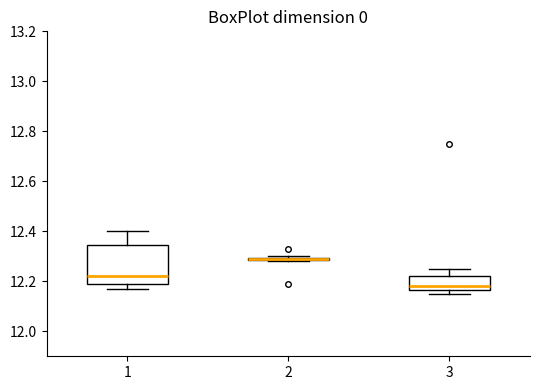

Comparing the boxes themselves (not the whiskers), which one is the tallest?

1